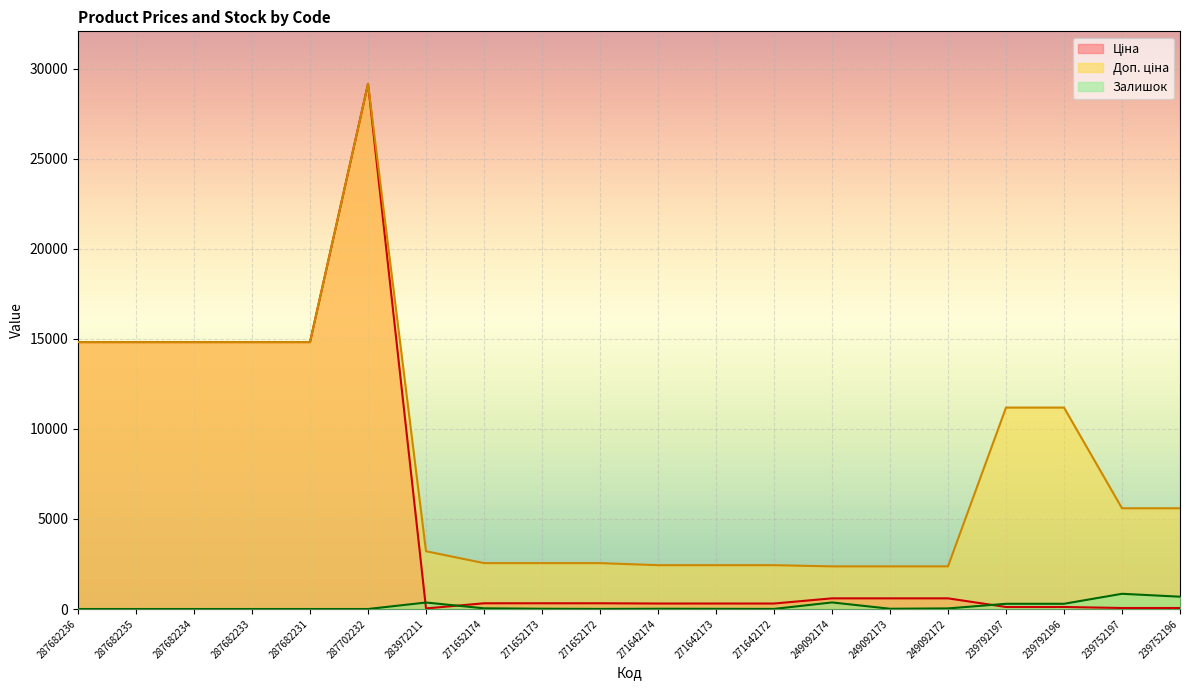

True or false: Залишок and Доп. ціна cross at least once.

False